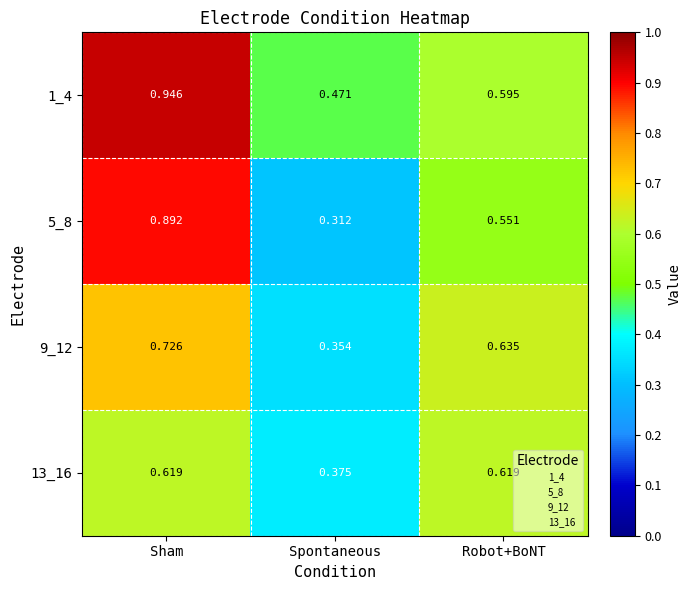

At which category is the sum across all series the highest?

Sham